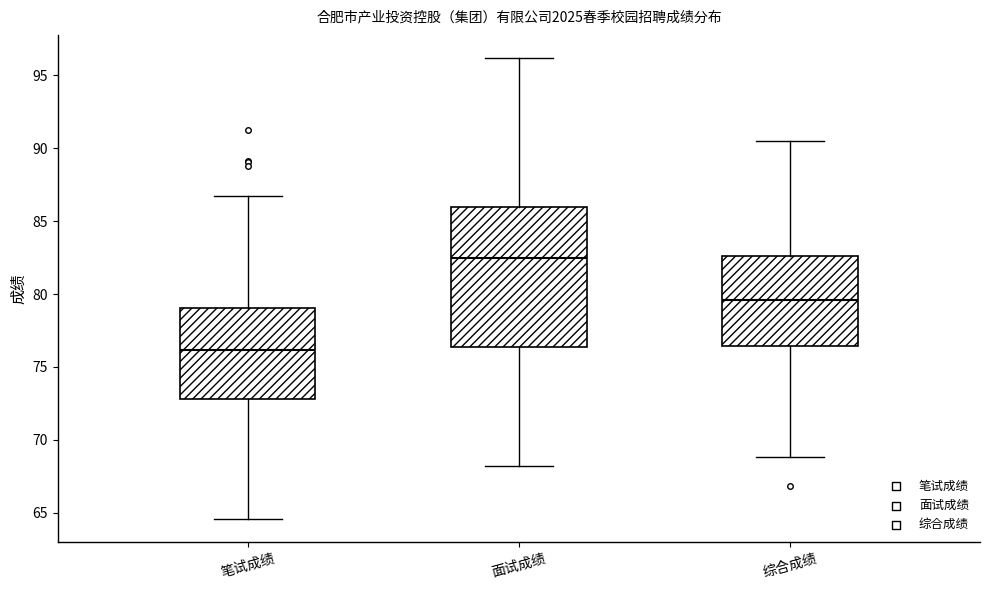

Which box's median line is the lowest?

笔试成绩